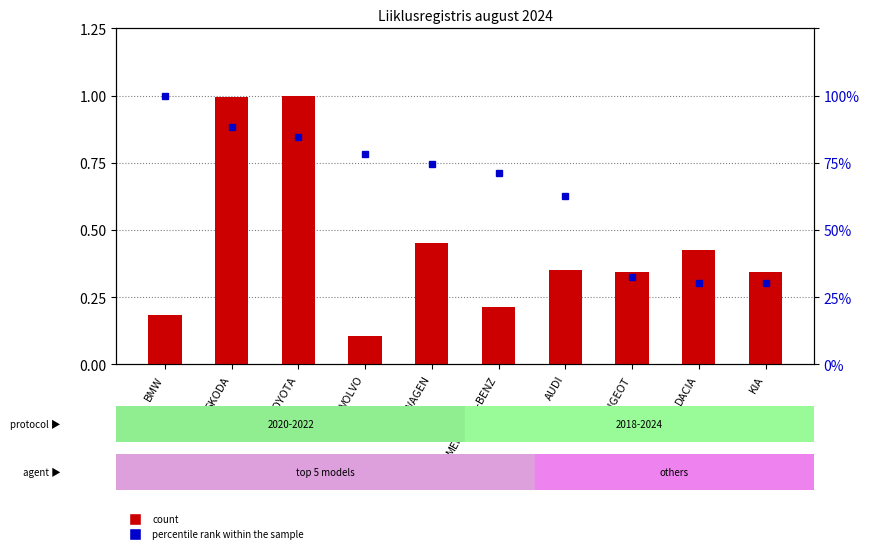

True or false: percentile rank within the sample has a value of 0.3 at KIA.

True